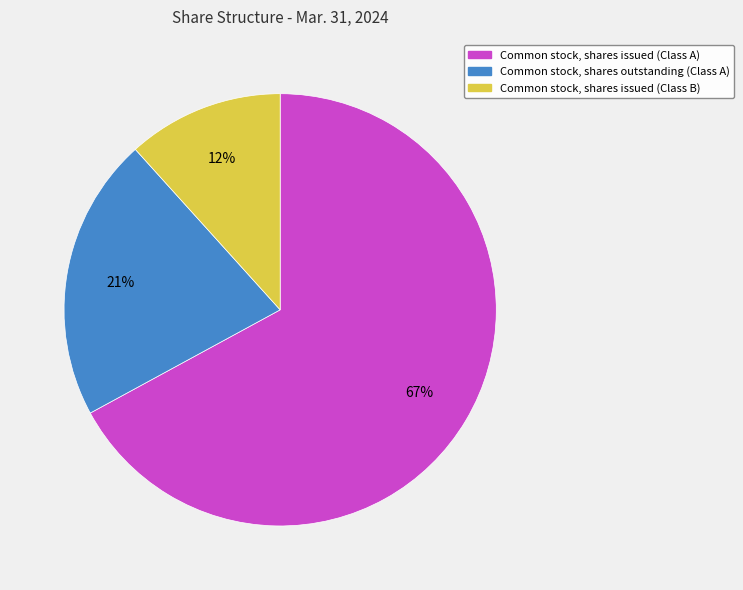

What is the smallest slice in the pie chart?

Common stock, shares issued (Class B)